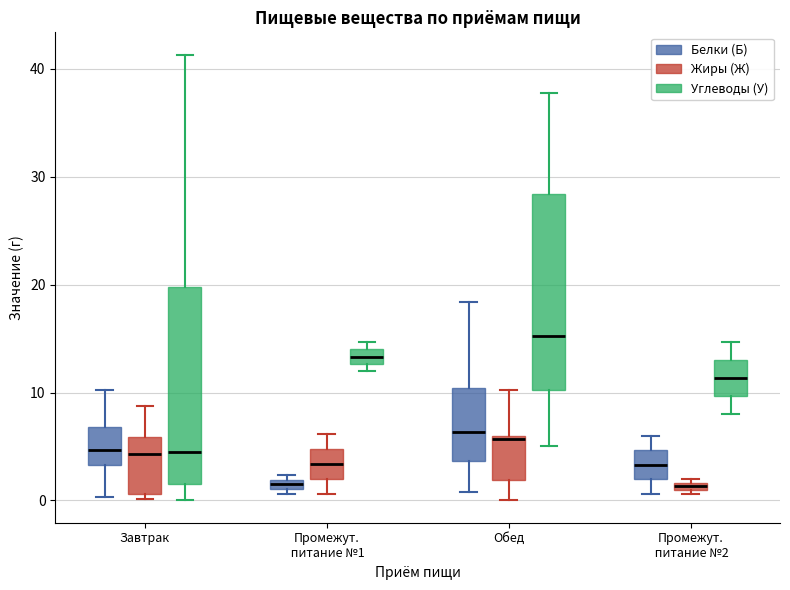

Which box's median line is the highest?

Обед (Углеводы (У))